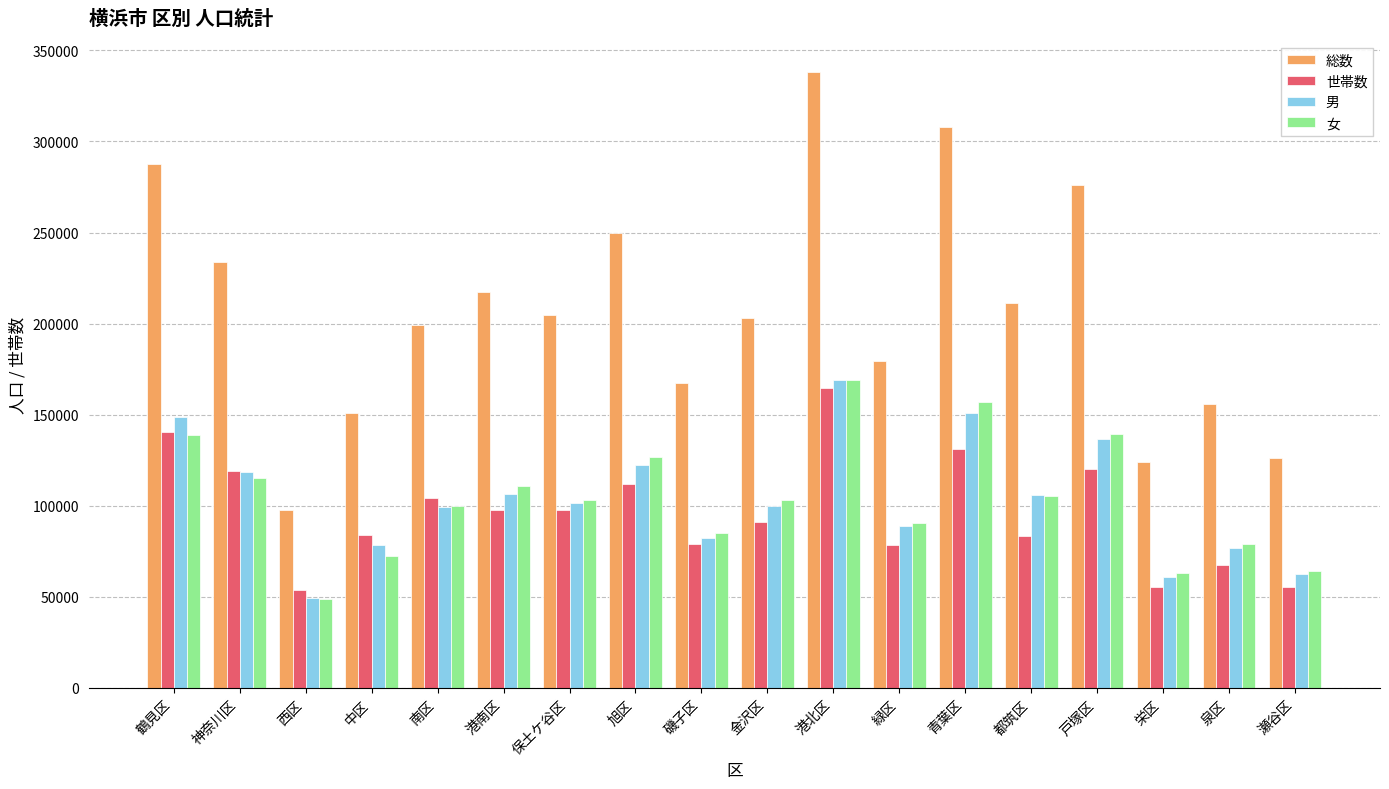

What is the highest value of the 世帯数 series?

164403